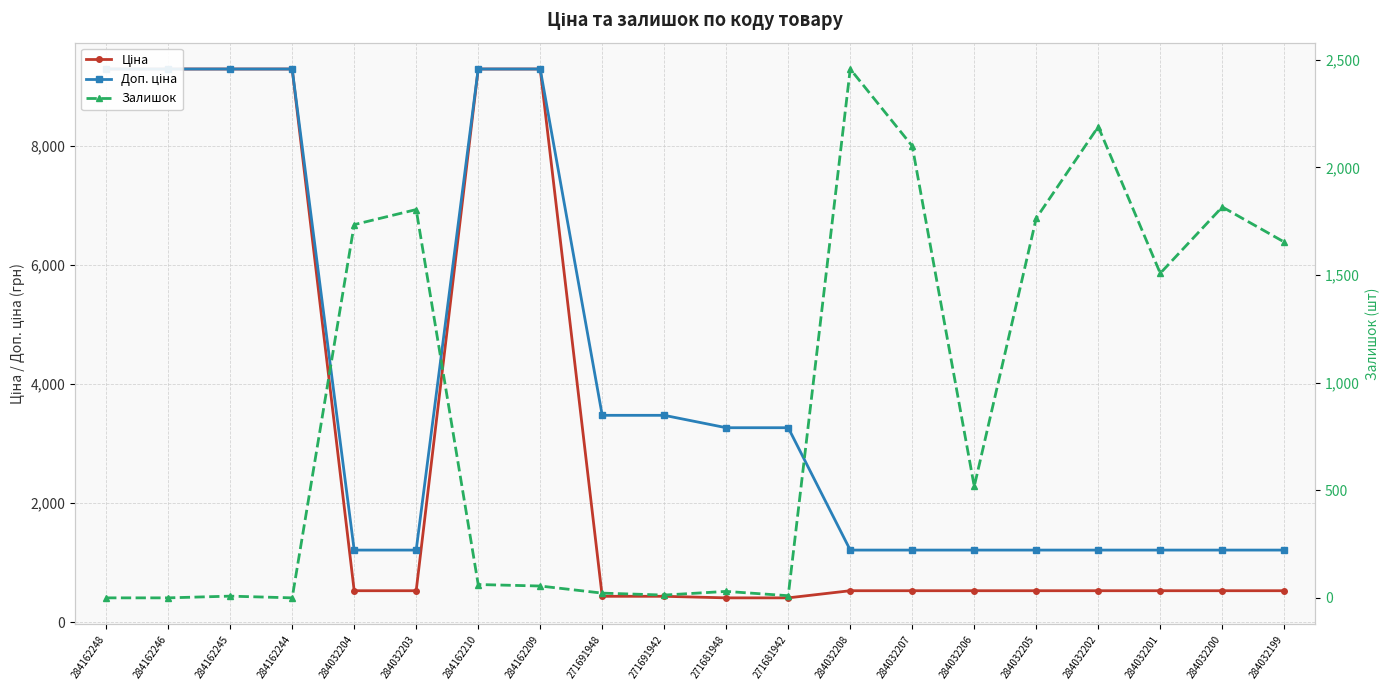

List the series in order of their overall mean, lowest first.

Залишок, Ціна, Доп. ціна